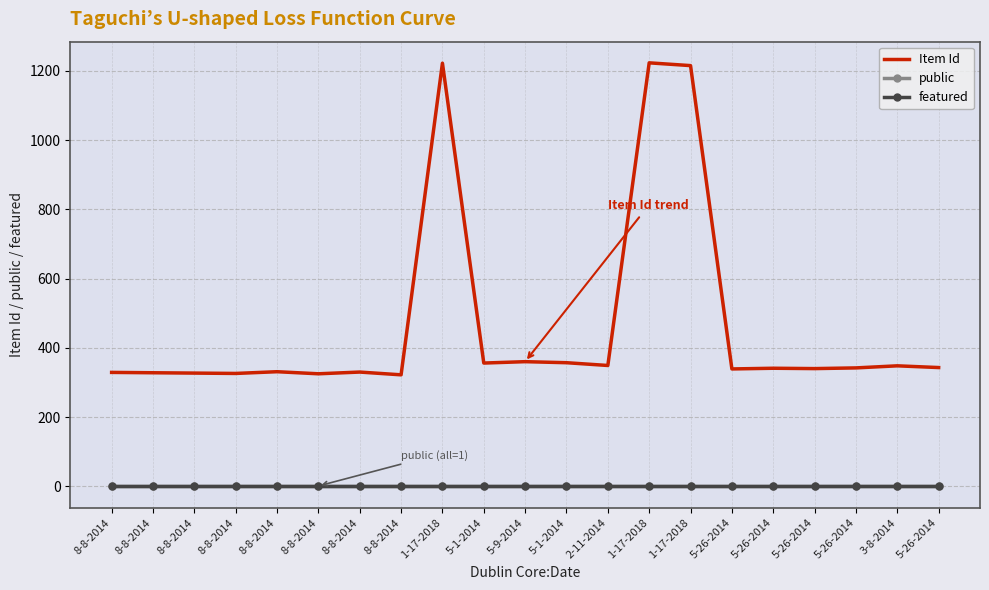

What are all the series names shown in the legend?

Item Id, public, featured